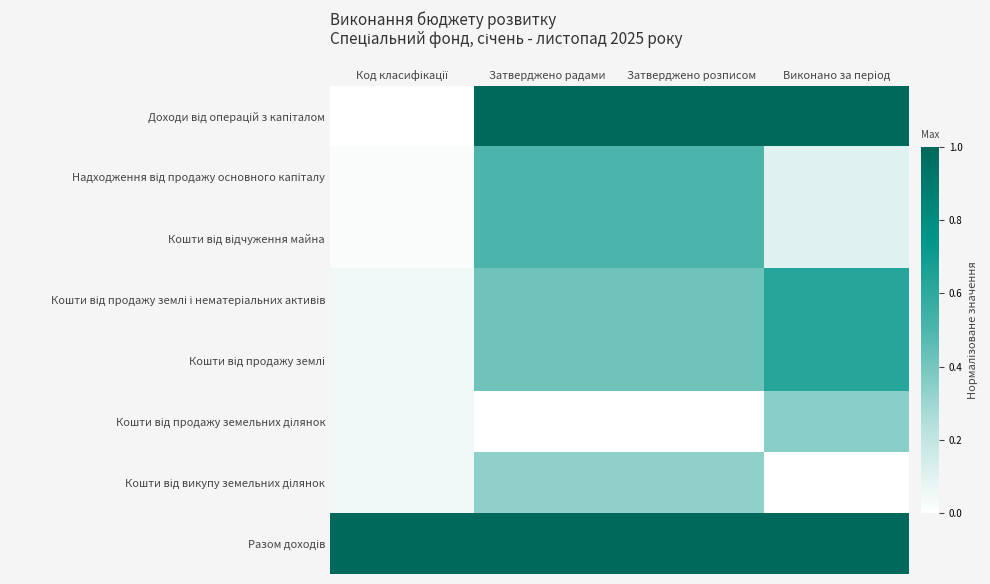

Rank the series at Виконано за період from lowest to highest value.

Кошти від викупу земельних ділянок, Надходження від продажу основного капіталу, Кошти від відчуження майна, Кошти від продажу земельних ділянок, Кошти від продажу землі і нематеріальних активів, Кошти від продажу землі, Доходи від операцій з капіталом, Разом доходів